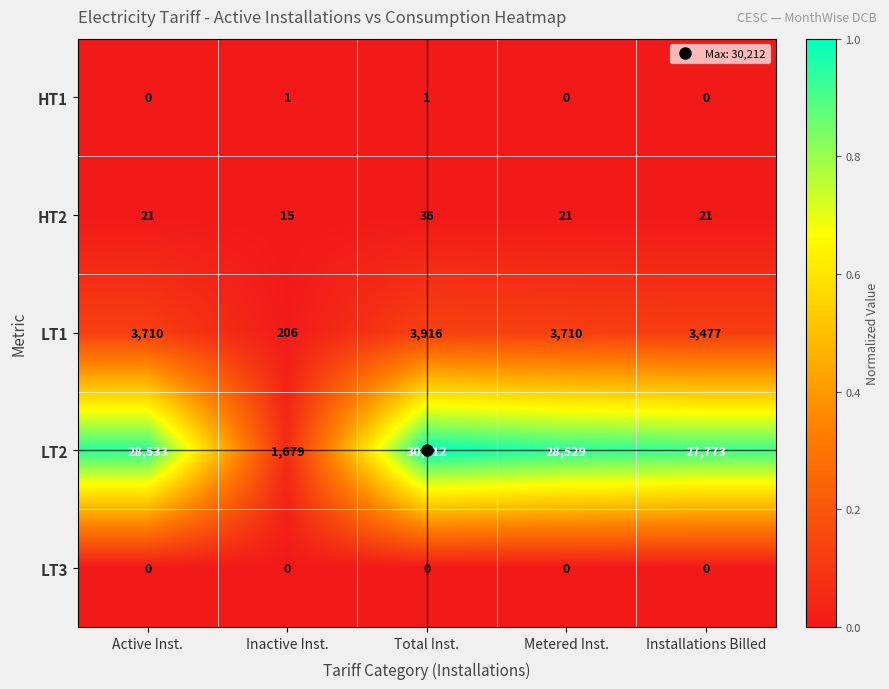

What is the approximate value of LT1 at Total Inst., to the nearest 50?

3900